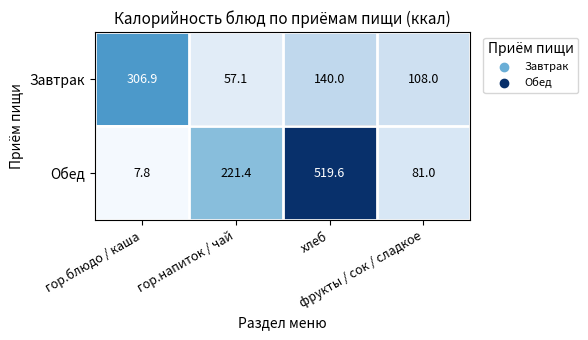

Which series has the largest total across all categories?

Обед